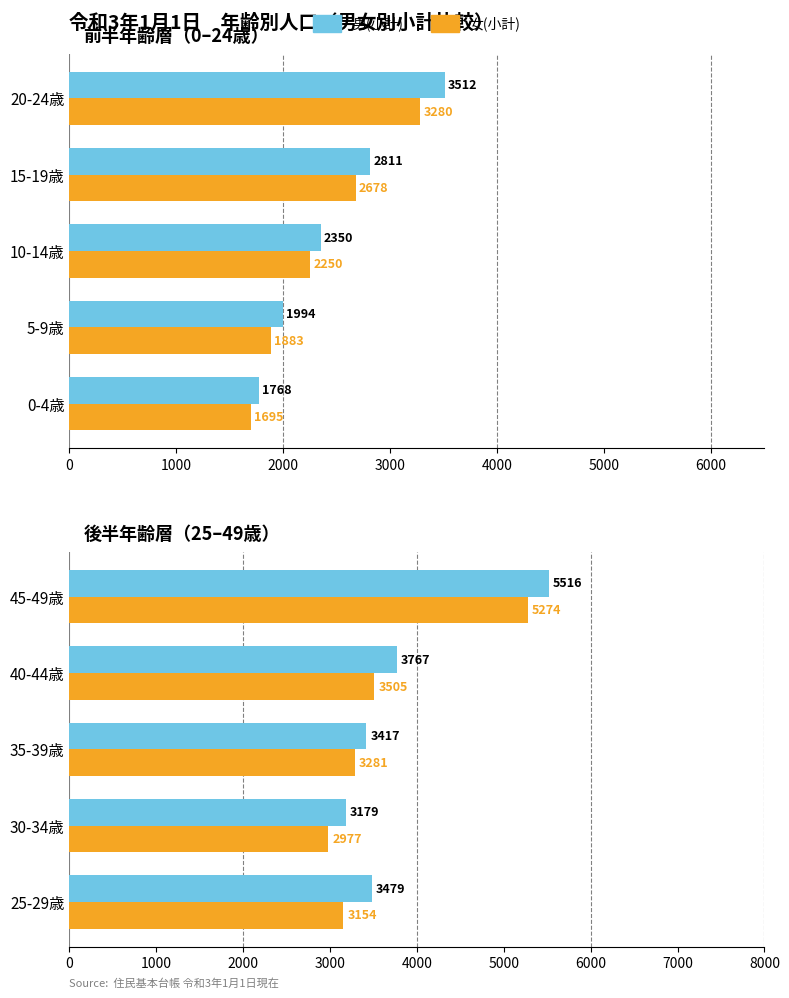

What is the value of the 男(小計) bar at the 3rd from the left?

3417